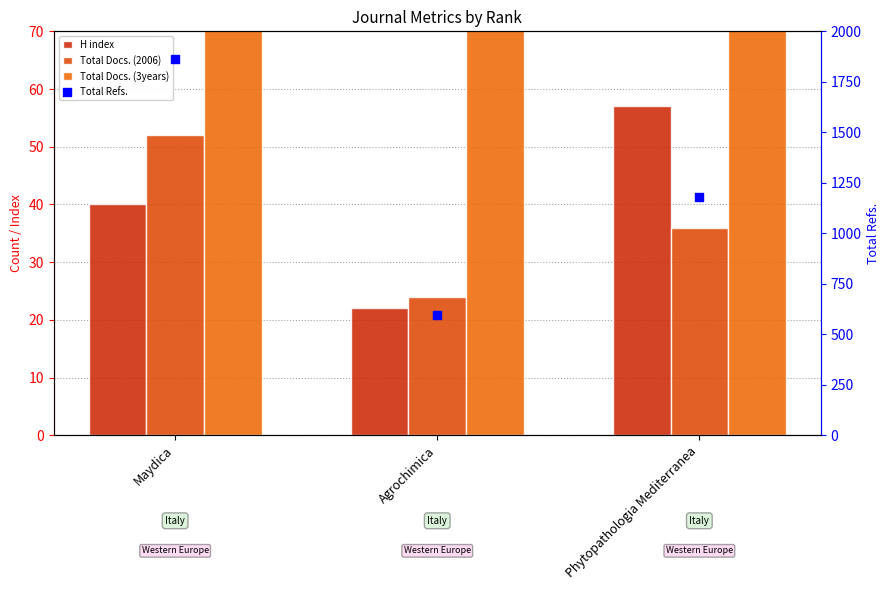

Which series contains the highest Y value?

Total Refs.